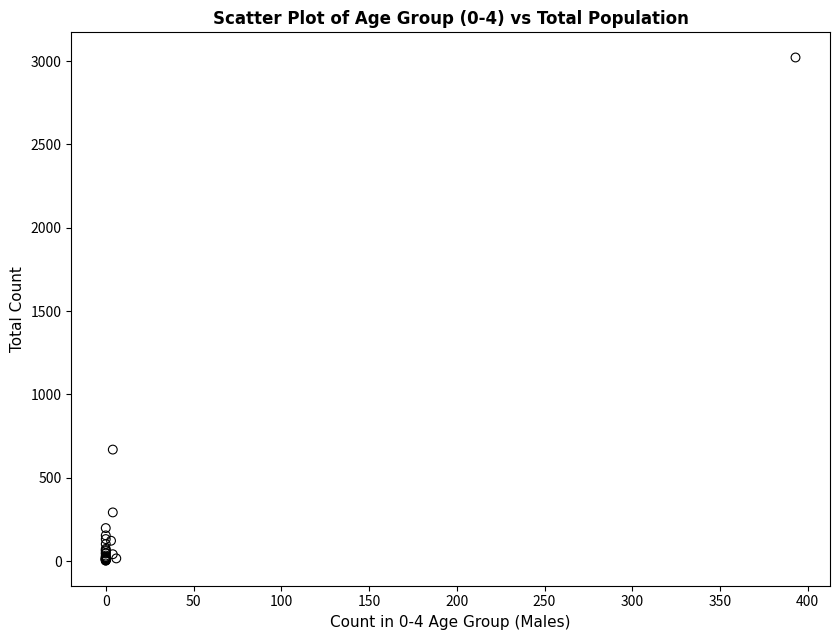

What Y value in the scatter plot is closest to 1512?

669